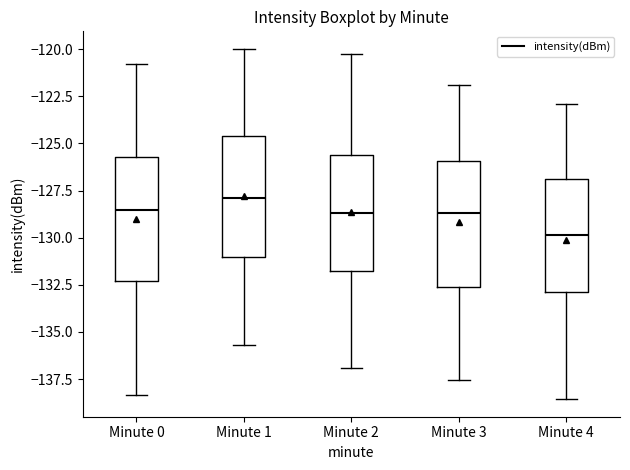

Reading left to right, transcribe this box plot: for each box, give where its median line is, the range the box spans, and where its two whiskers end, as read against the y-axis. The values are not printed on the chart, so give them approximately, as read against the axis.

Minute 0: median -128.5, box -132.5 to -125.5, whiskers -138.5 to -121.0
Minute 1: median -128.0, box -131.0 to -124.5, whiskers -135.5 to -120.0
Minute 2: median -128.5, box -132.0 to -125.5, whiskers -137.0 to -120.0
Minute 3: median -128.5, box -132.5 to -126.0, whiskers -137.5 to -122.0
Minute 4: median -130.0, box -133.0 to -127.0, whiskers -138.5 to -123.0